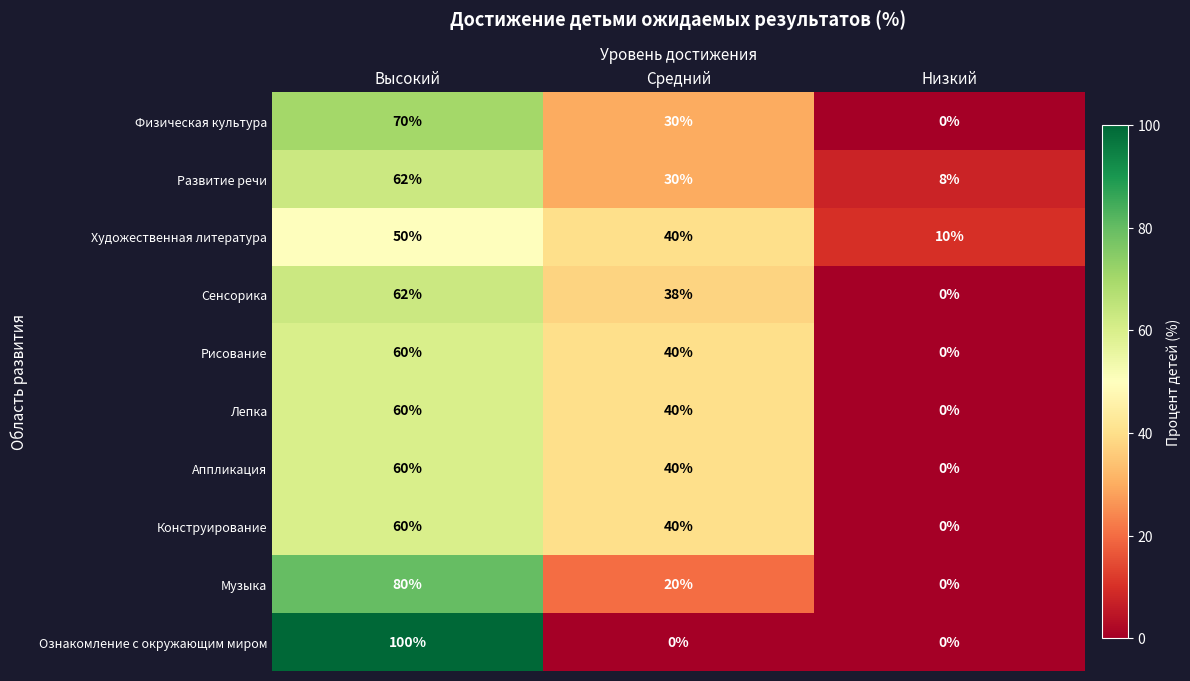

What is the difference between the second highest and minimum values in the Конструирование series?

40